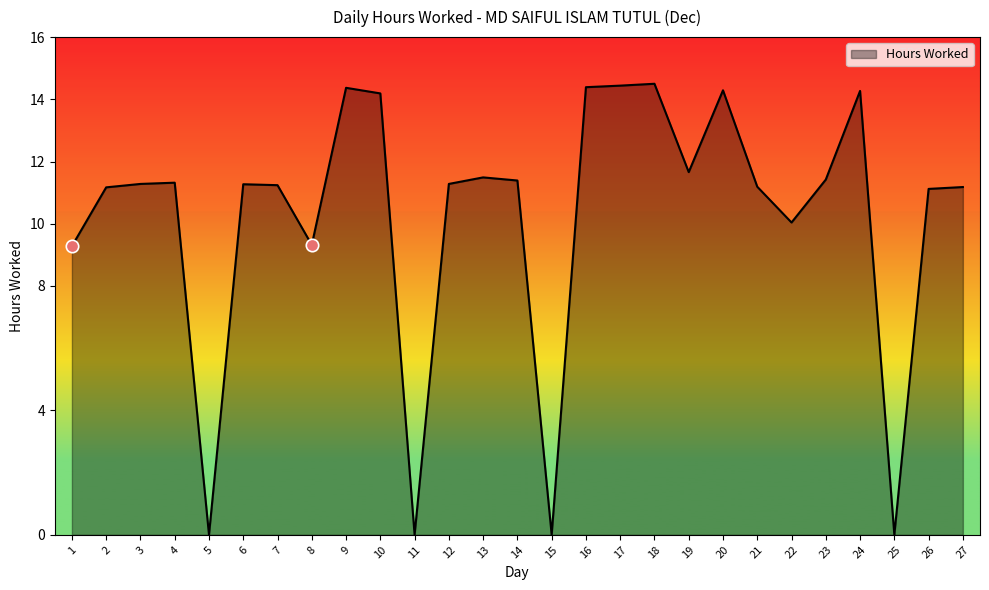

Approximately how many times larger is the value at 10 compared to 18?

1.0